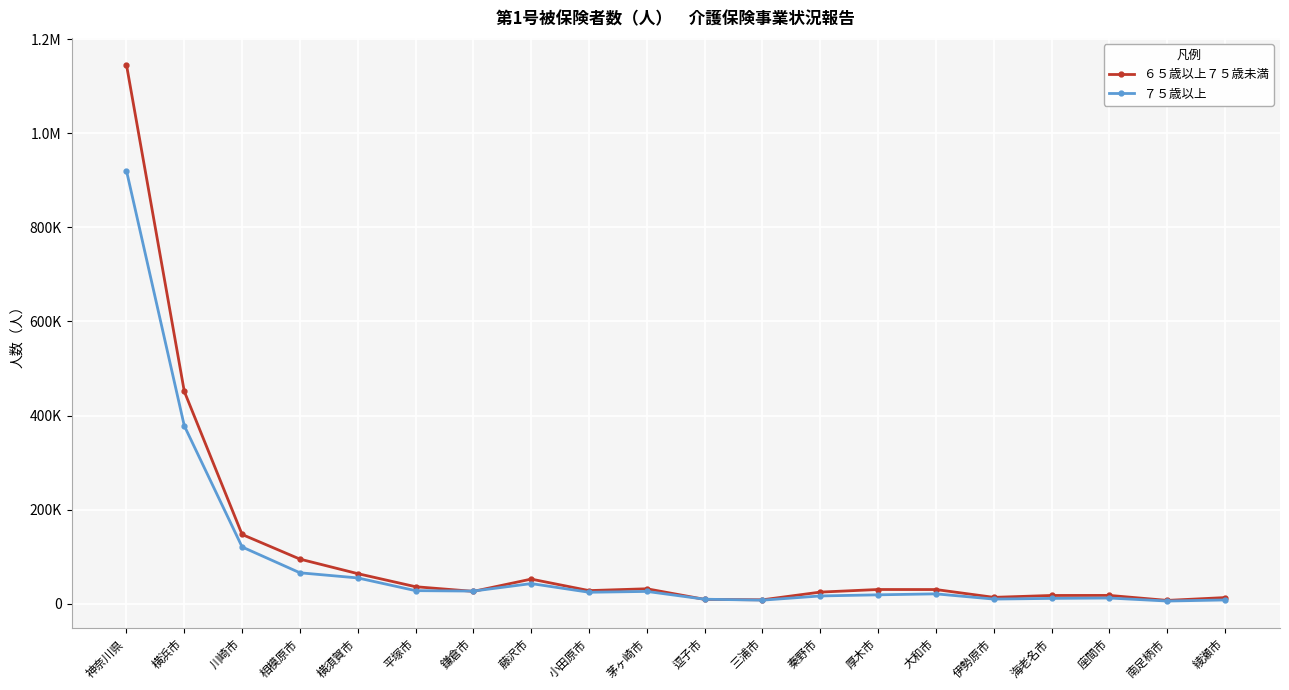

At which category does ６５歳以上７５歳未満 reach its first local peak?

藤沢市